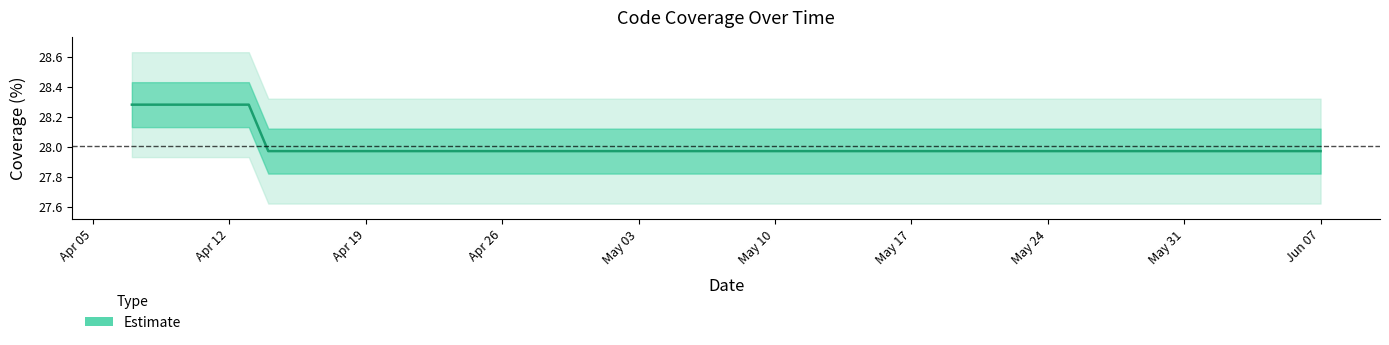

Reading left to right, list all the values displayed in this chart.

28.3	28.3	28.0	28.0	28.0	28.0	28.0	28.0	28.0	28.0	28.0	28.0	28.0	28.0	28.0	28.0	28.0	28.0	28.0	28.0